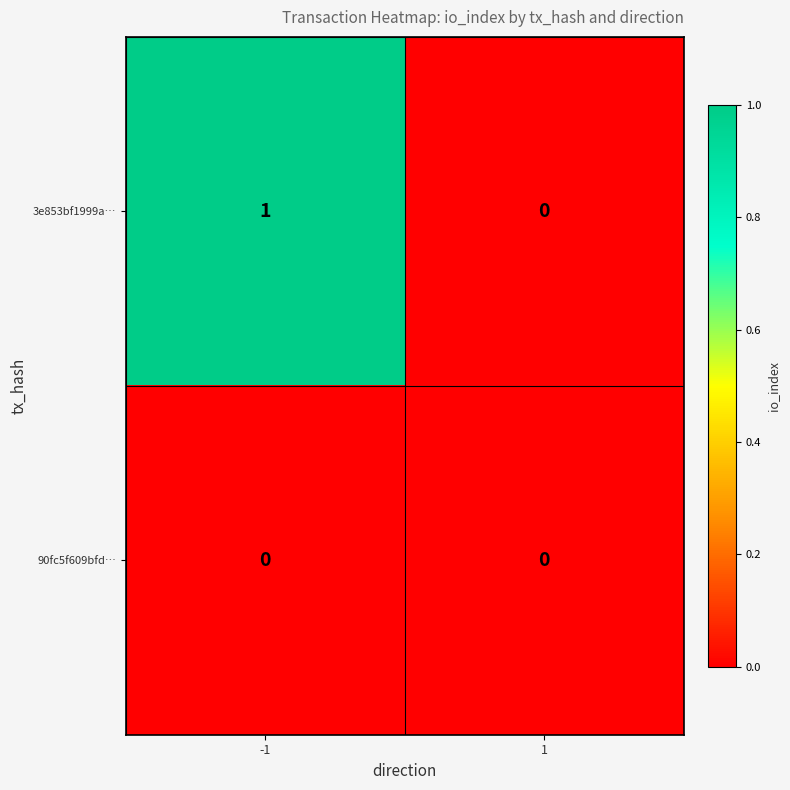

Which series has the largest range (max minus min)?

3e853bf1999a…